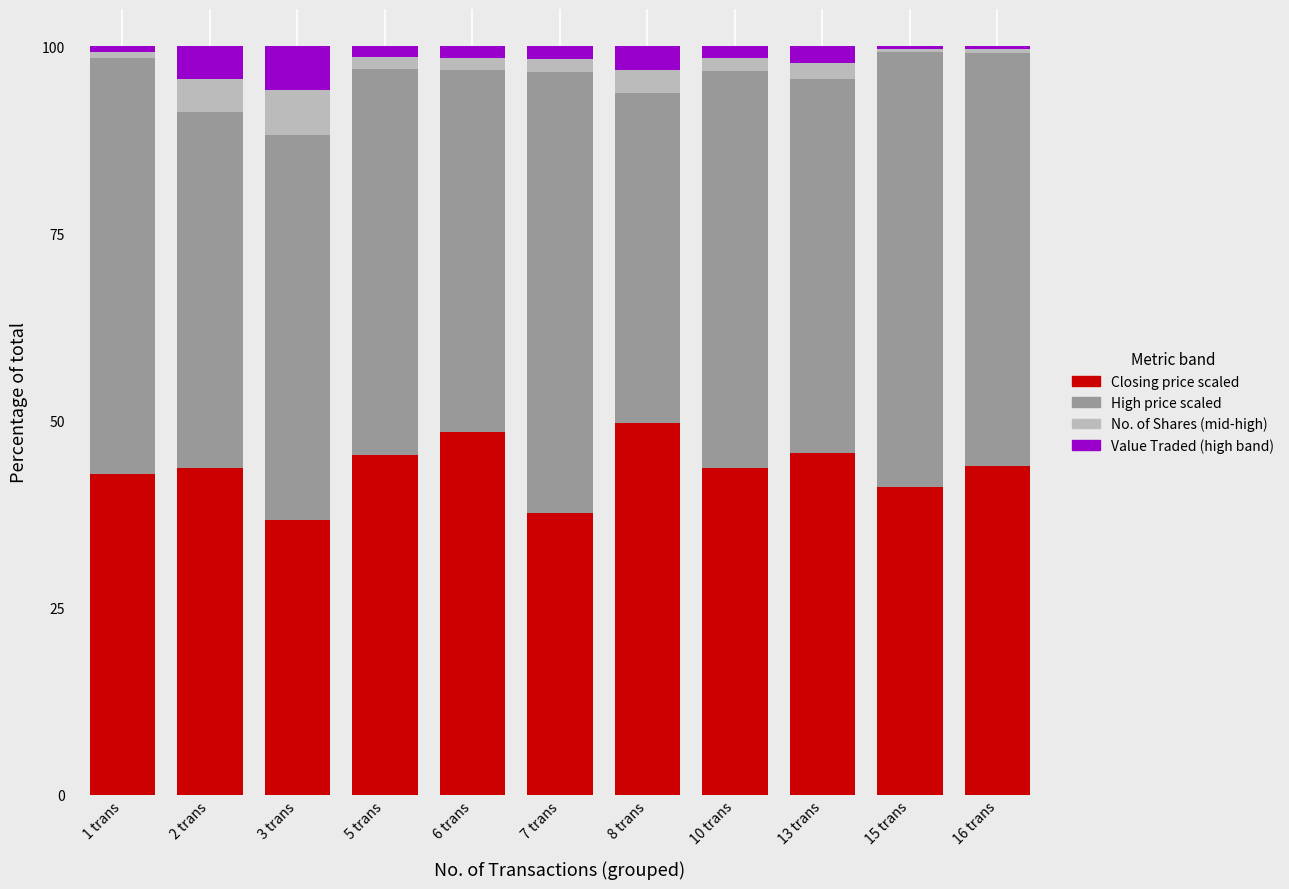

What is the total value across all series at 13 trans?

100.0